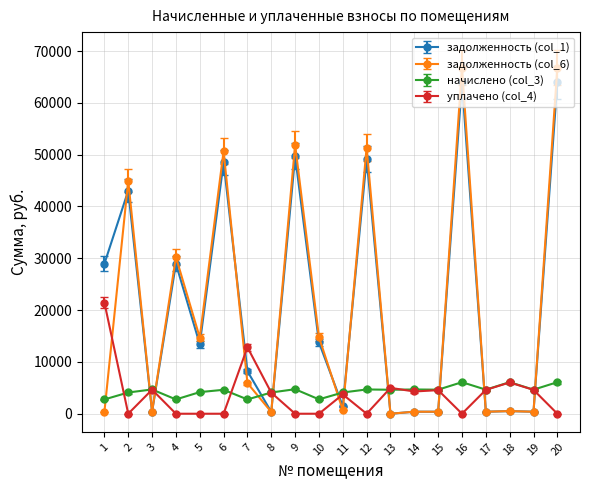

What is the difference between the second highest and minimum values in the задолженность (col_1) series?

63958.9